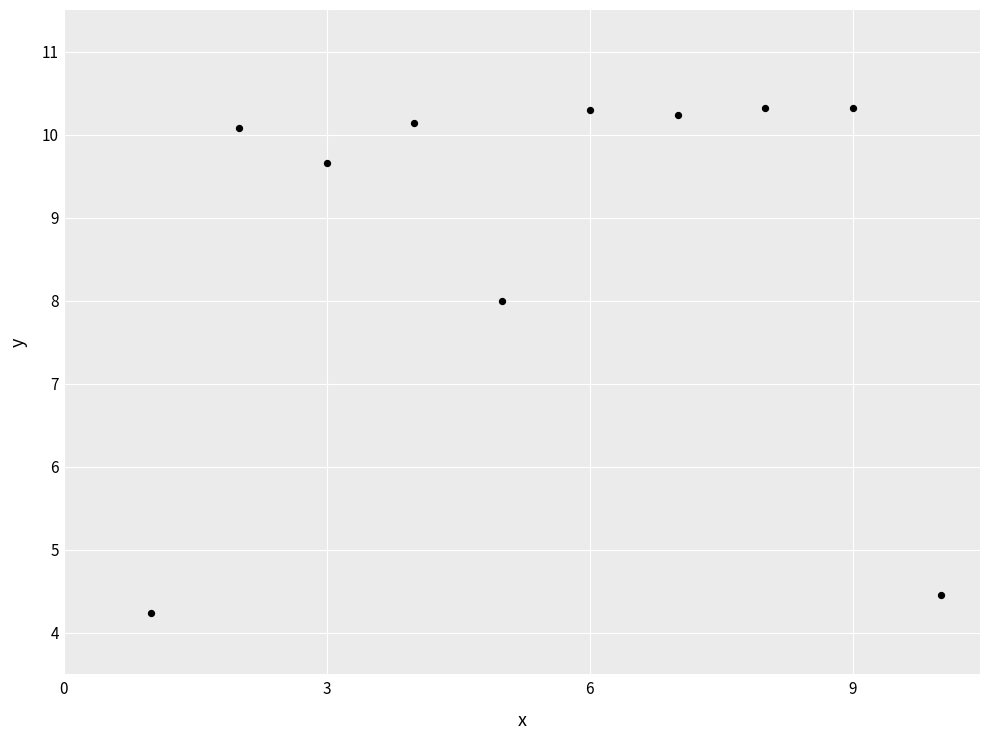

What is the average Y value?

8.8